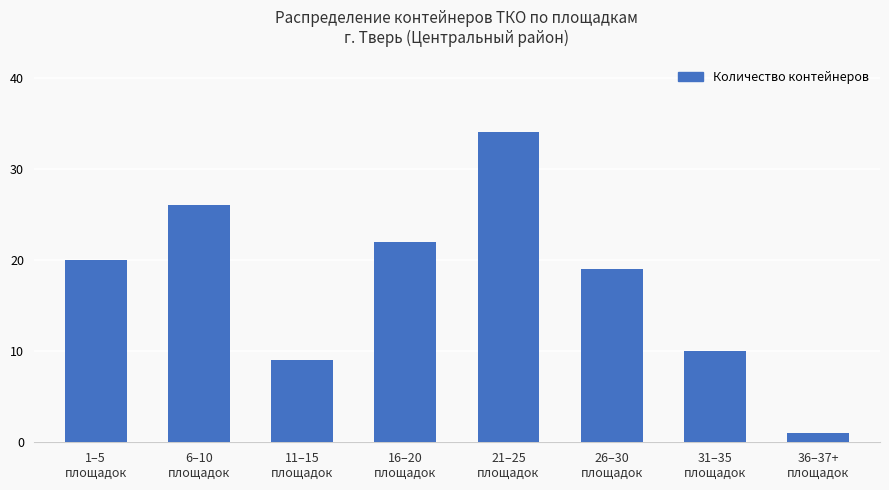

Reading left to right, extract all data points from this chart.

1–5
площадок=20	6–10
площадок=26	11–15
площадок=9	16–20
площадок=22	21–25
площадок=34	26–30
площадок=19	31–35
площадок=10	36–37+
площадок=1